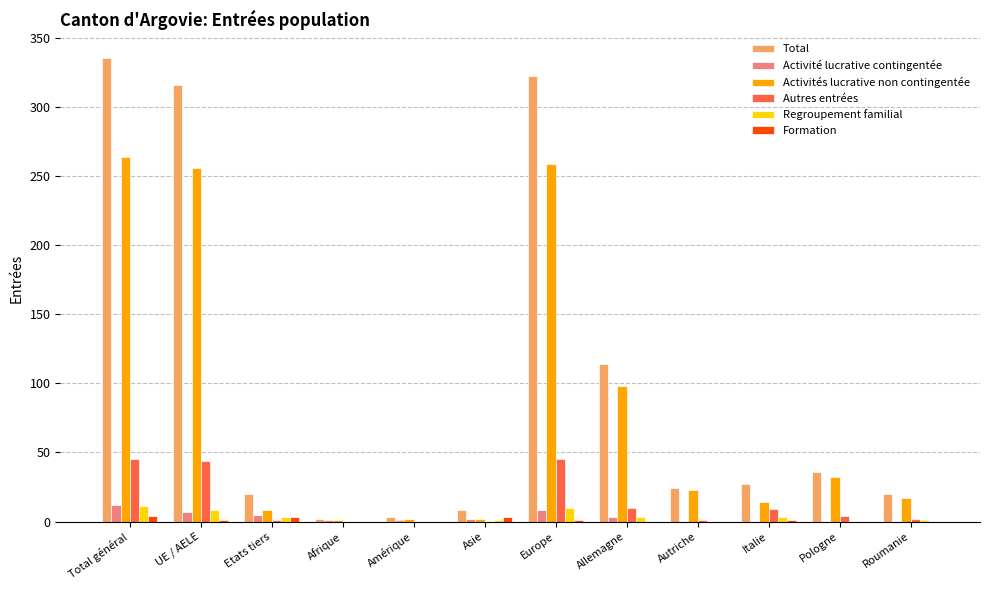

Read the Activité lucrative contingentée value at Amérique.

1